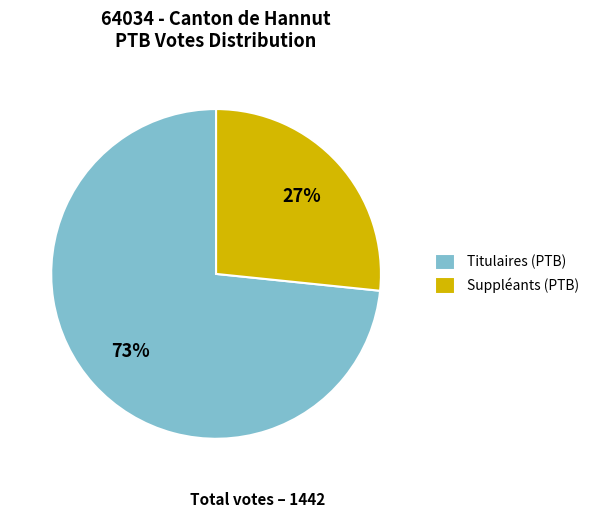

To the nearest percent, what portion does Titulaires (PTB) represent?

73%